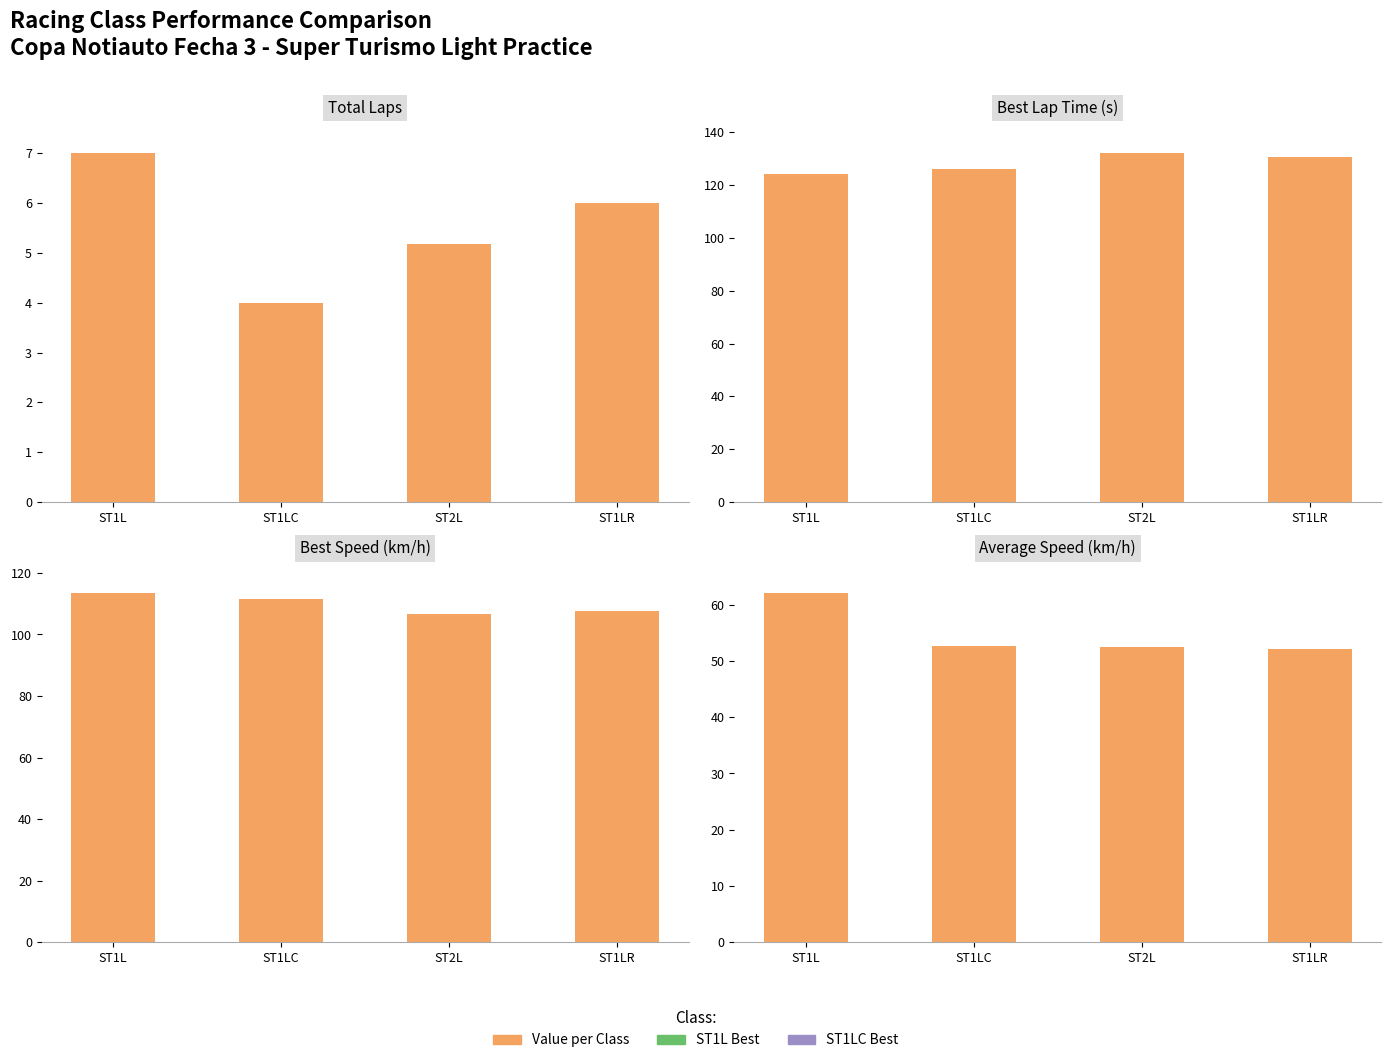

What is the maximum value for Best Speed?

113.4